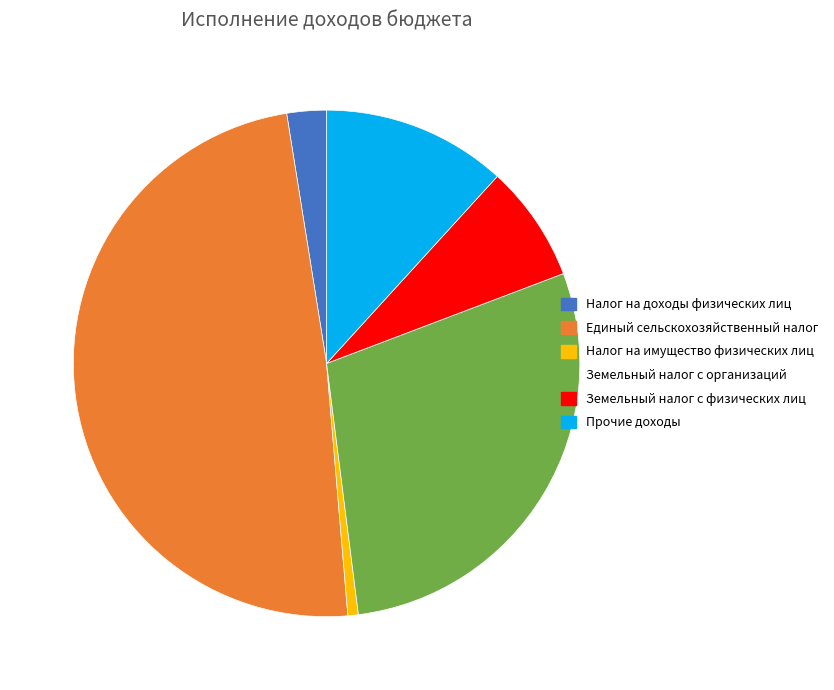

How many slices are in this pie chart?

6